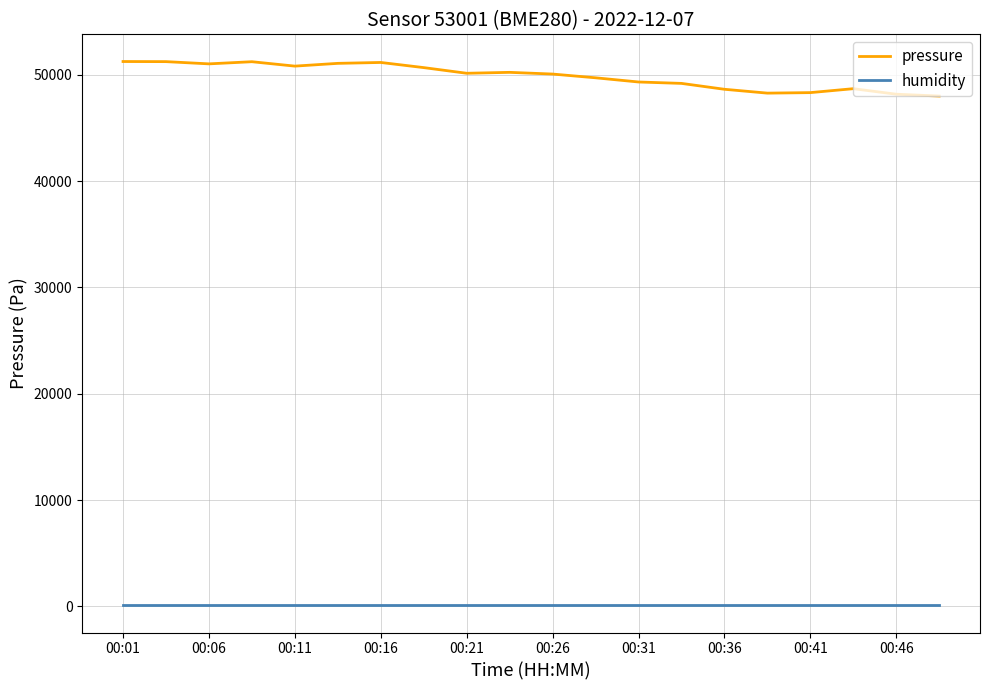

Rank the series by their average value, from lowest to highest.

humidity, pressure